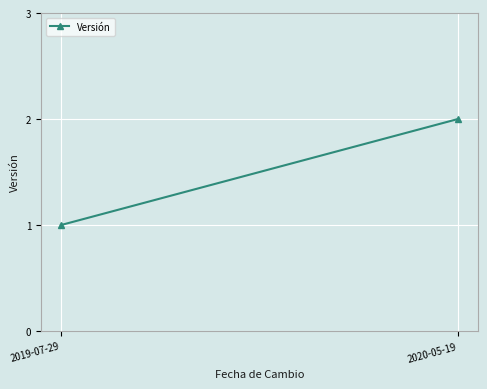

Which category has the highest value across all series?

2020-05-19